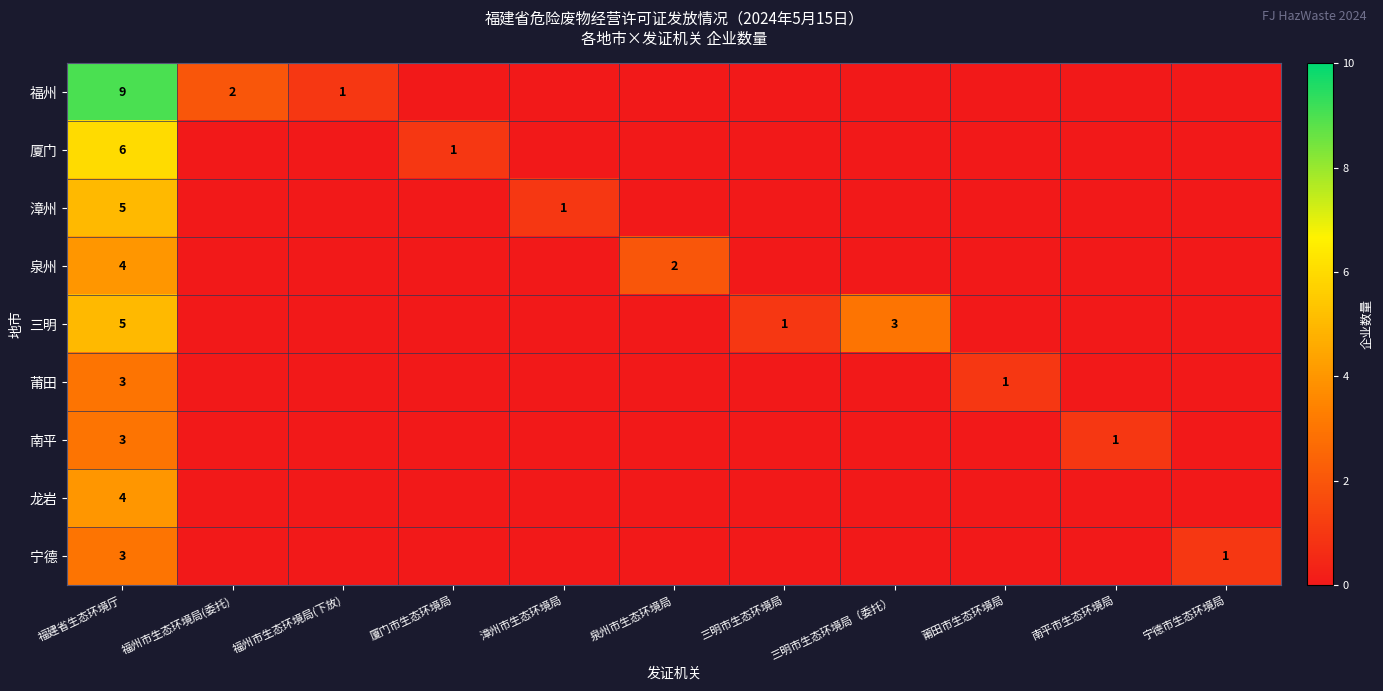

What is the maximum value shown in the chart?

9